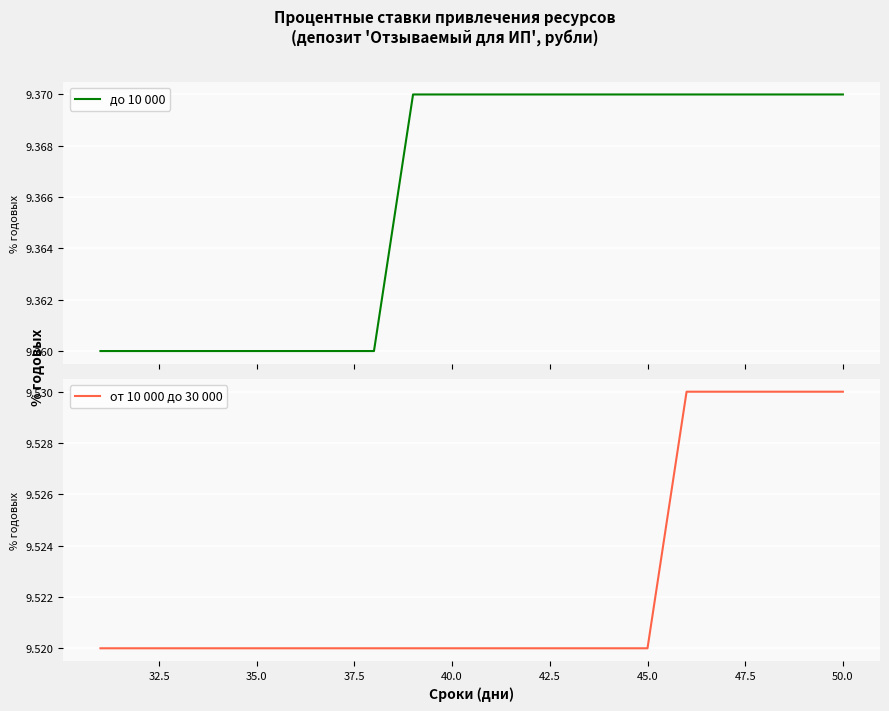

What is the lowest value of the от 10 000 до 30 000 series?

9.5